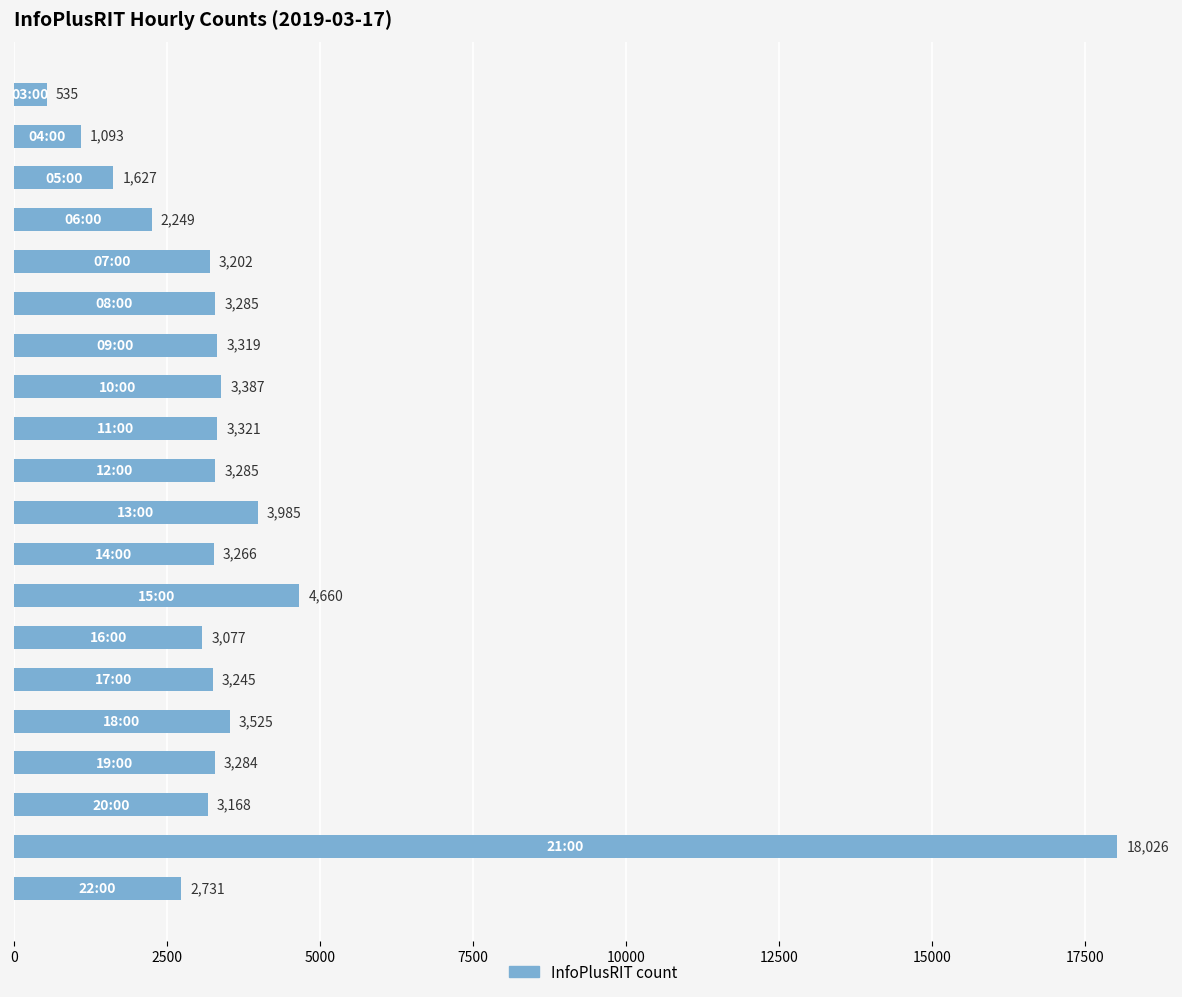

What is the value of the 11th bar from the top?

3985